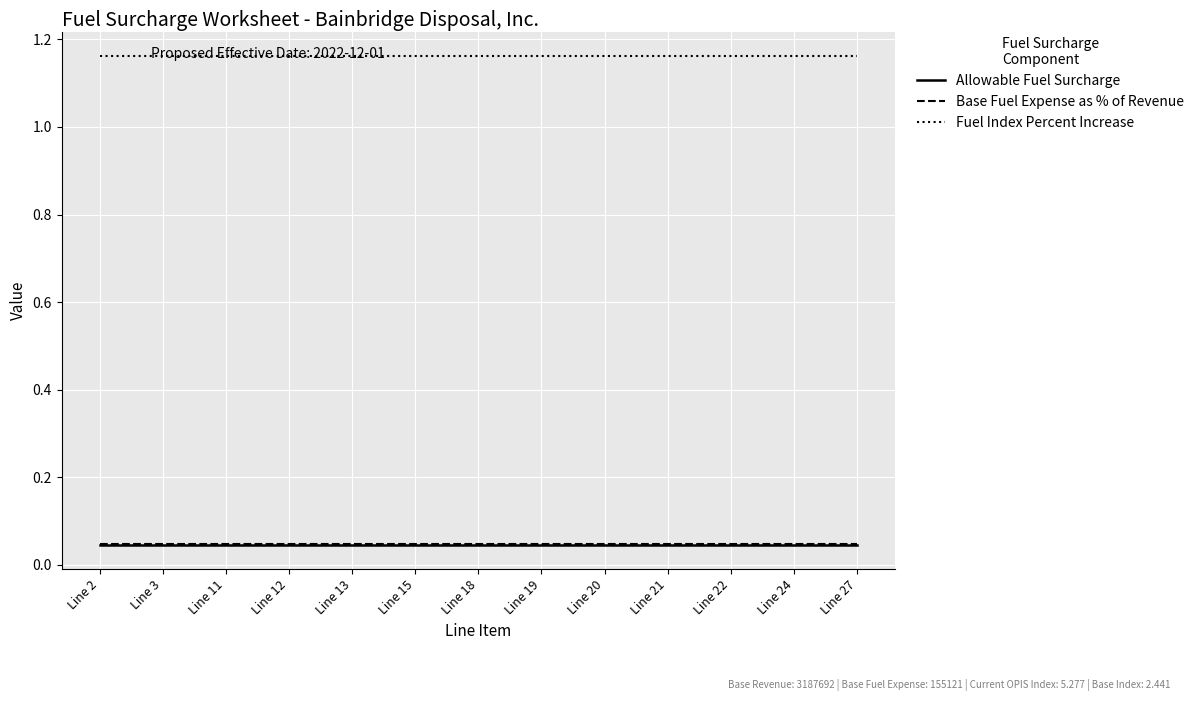

True or false: Base Fuel Expense as % of Revenue and Fuel Index Percent Increase intersect in this chart.

False